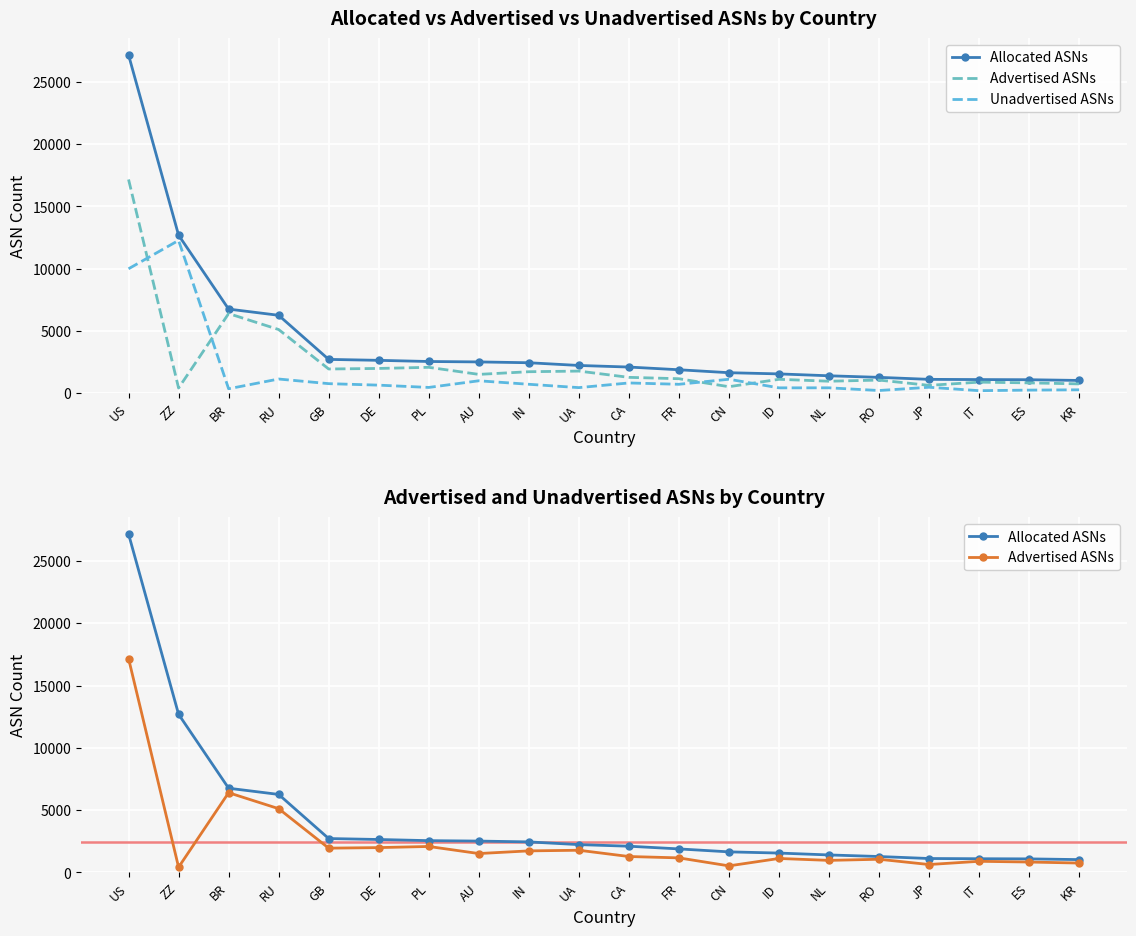

What is the total value across all series at DE?

5286